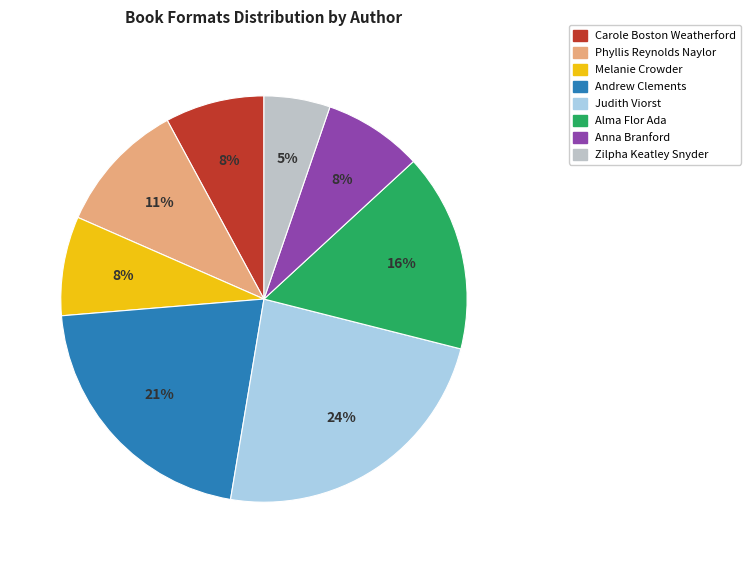

Combined, do Andrew Clements and Melanie Crowder account for over 50%?

No